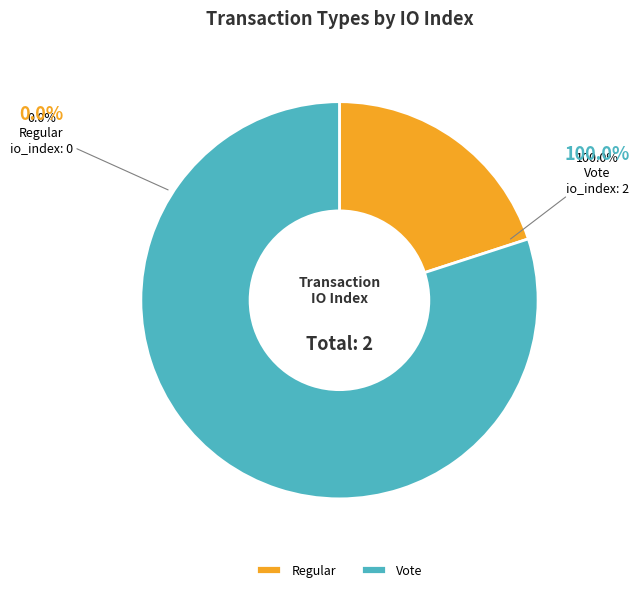

To the nearest percent, what is the combined percentage of Vote and Regular?

100%